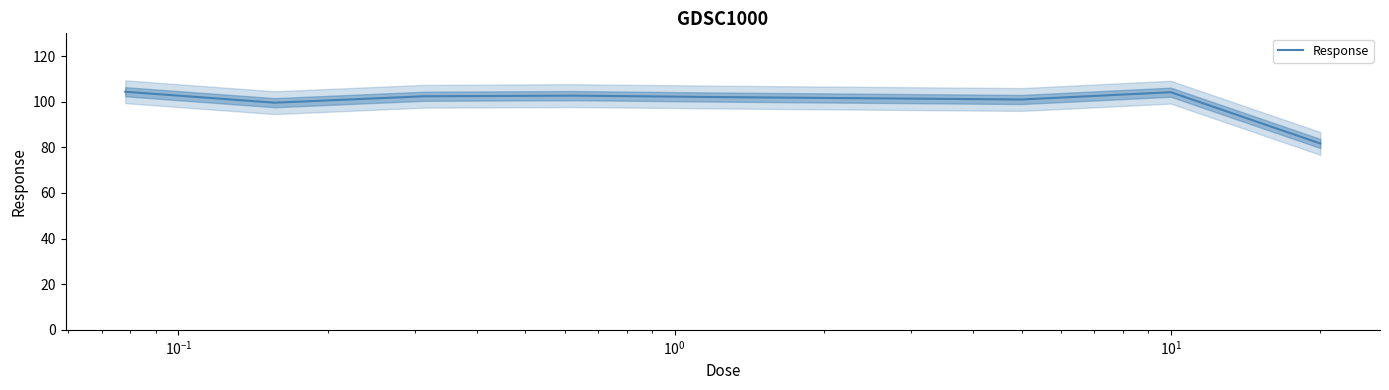

Reading right to left, extract all data points from this chart.

81.7	104.2	101.0	101.5	102.0	102.7	102.4	99.6	104.4